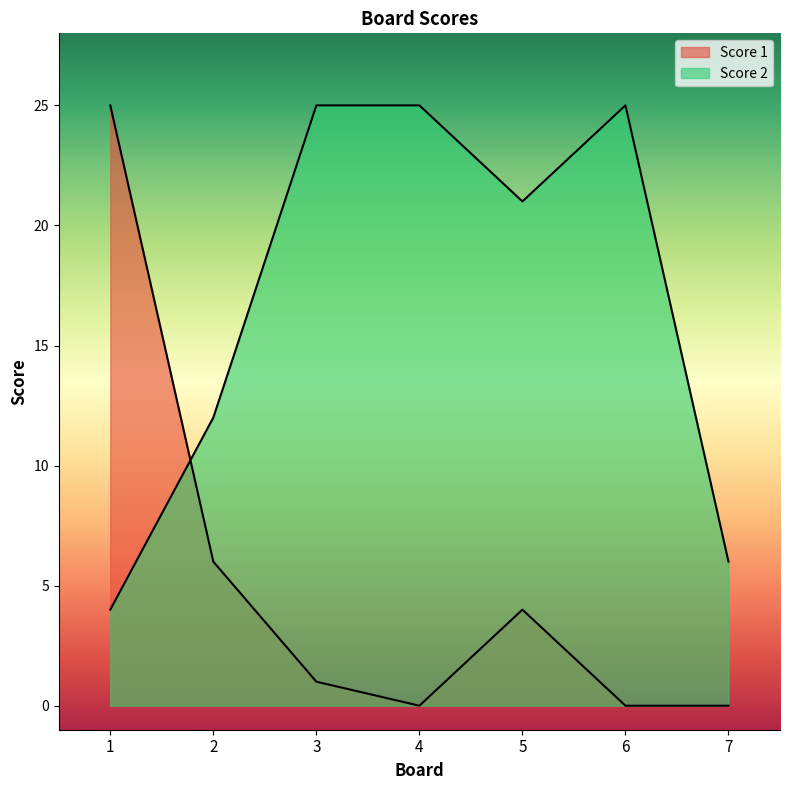

Read the Score 1 value at 5.

4